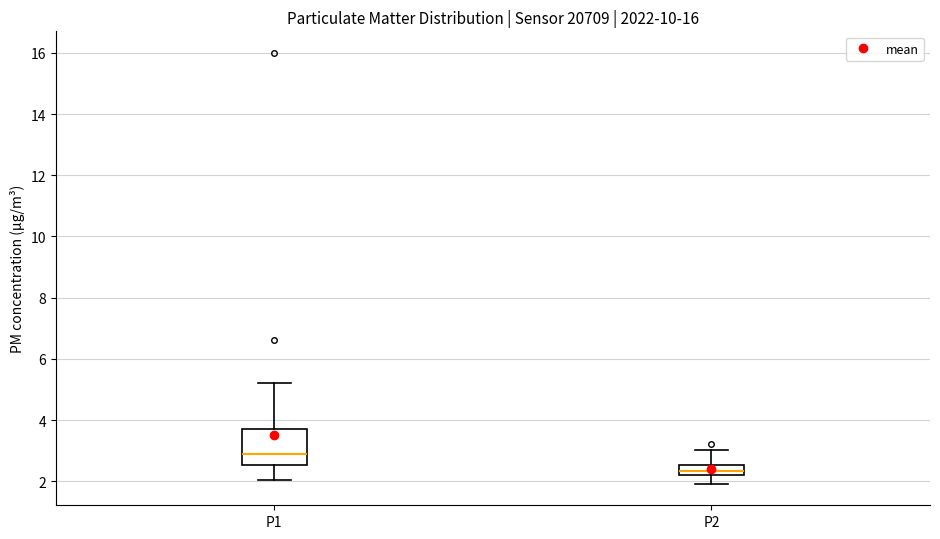

Where does the lower whisker of the box for P1 end on the y-axis? The values are not printed on the chart, so give them approximately, as read against the axis.

2.0